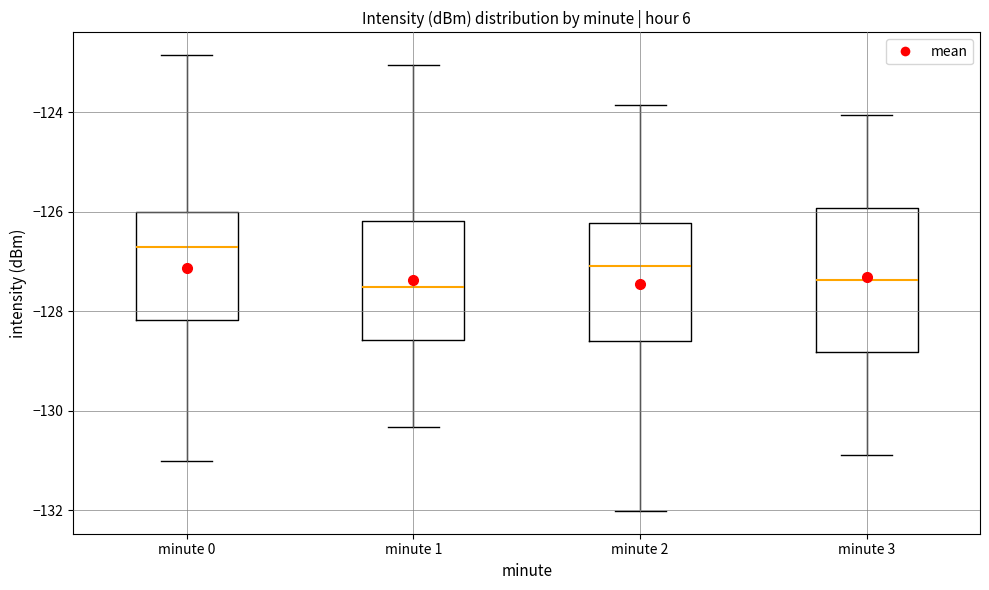

Where does the lower whisker of the box for minute 2 end on the y-axis? The values are not printed on the chart, so give them approximately, as read against the axis.

-132.0